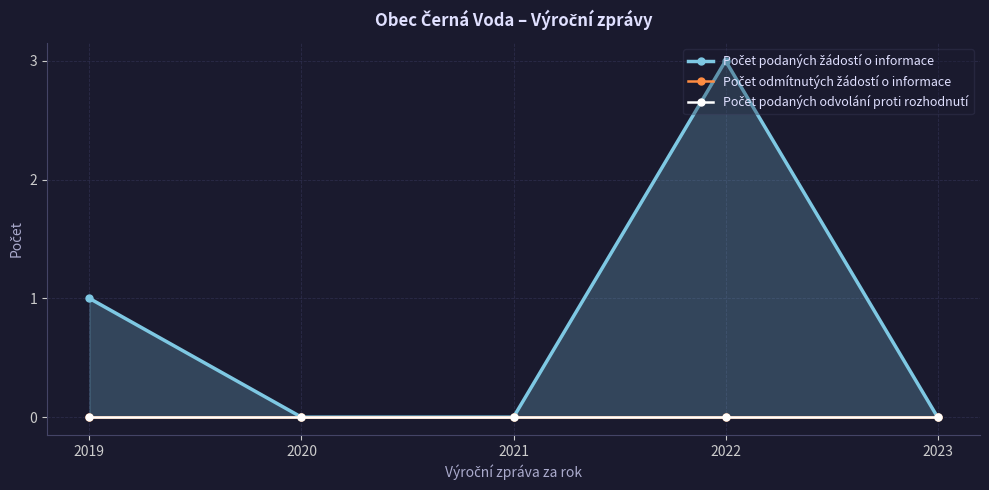

At which category is the sum across all series the highest?

2022